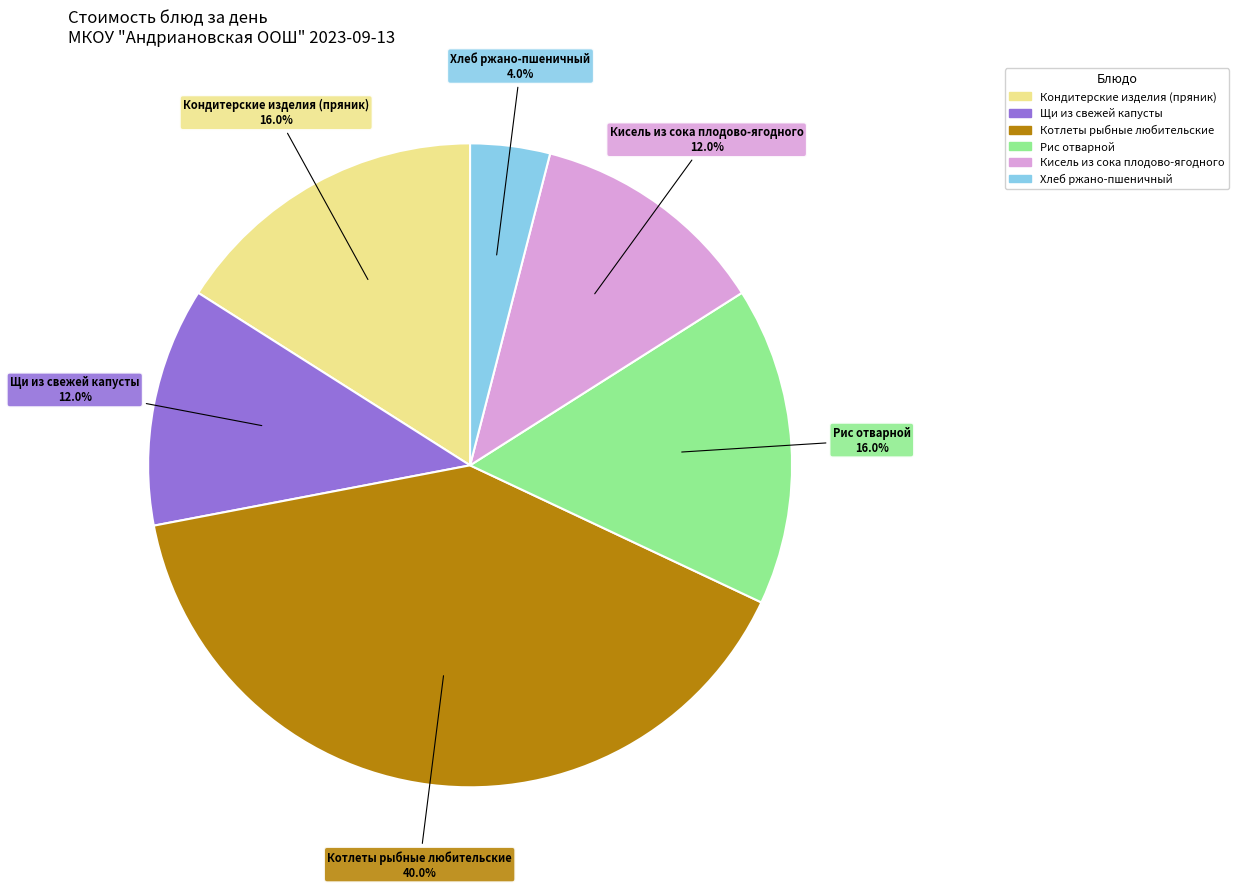

Is there a majority slice in this chart?

No